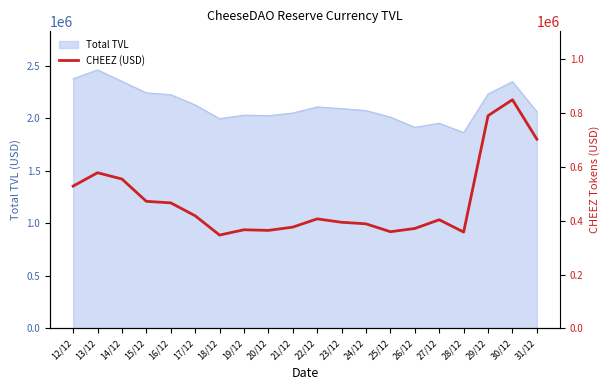

How many points are lower than both their immediate neighbors (excluding endpoints)?

4